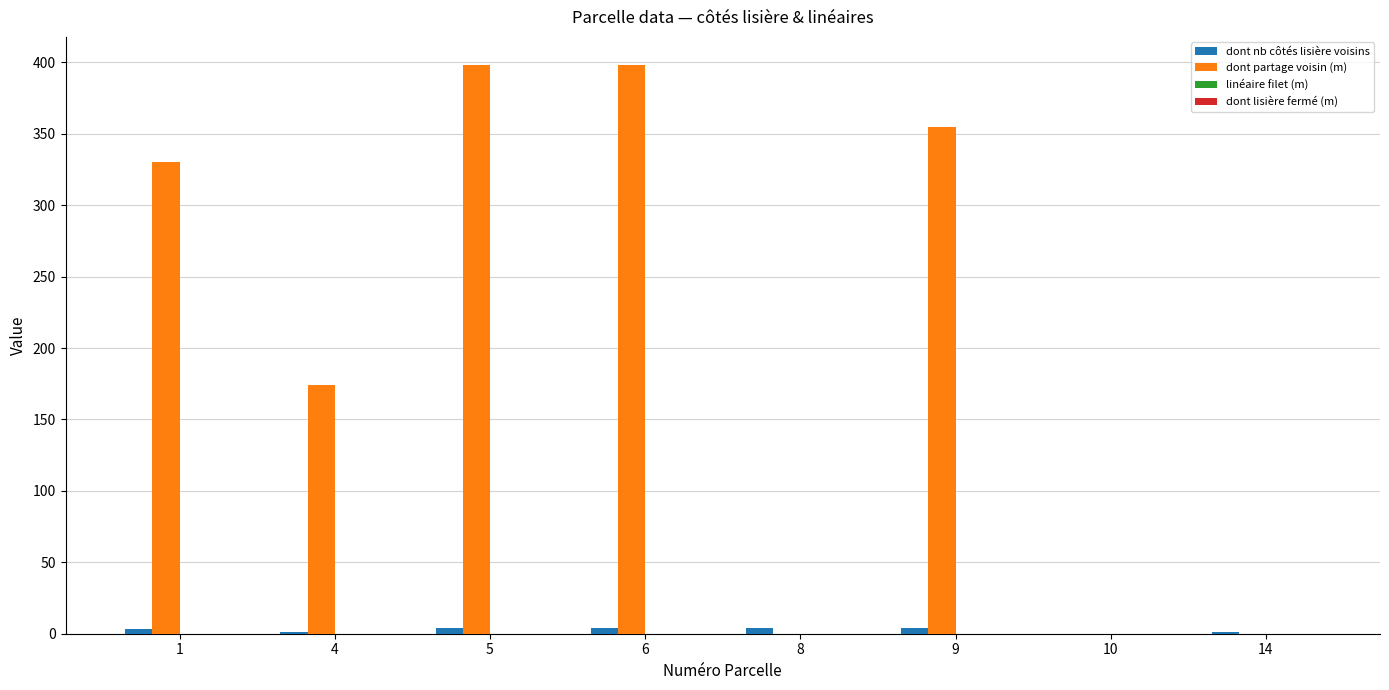

Which series has the largest total across all categories?

dont partage voisin (m)